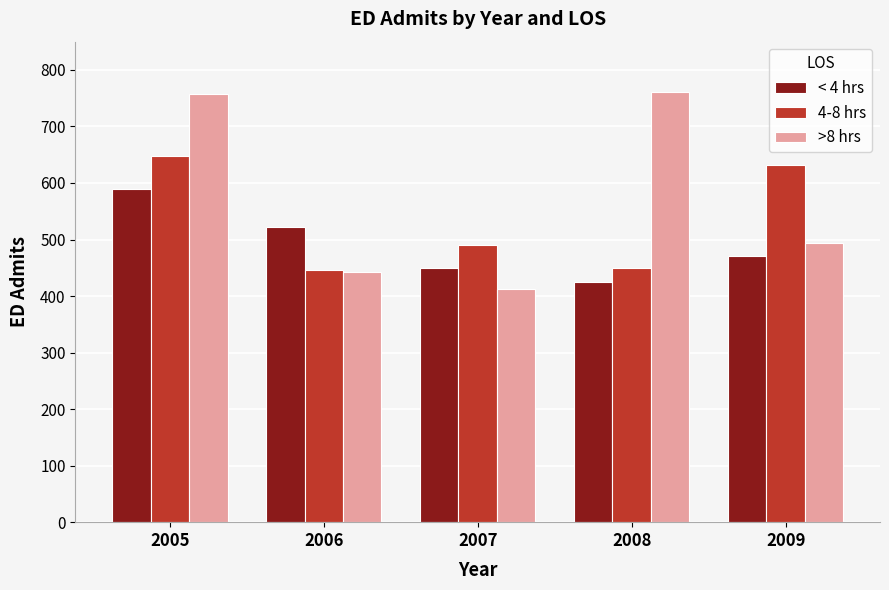

What is the difference between the highest and lowest values at 2007?

78